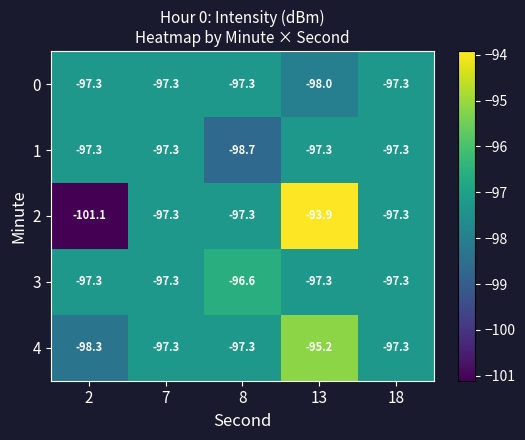

What is the difference between the 3 values at 13 and 8?

0.7